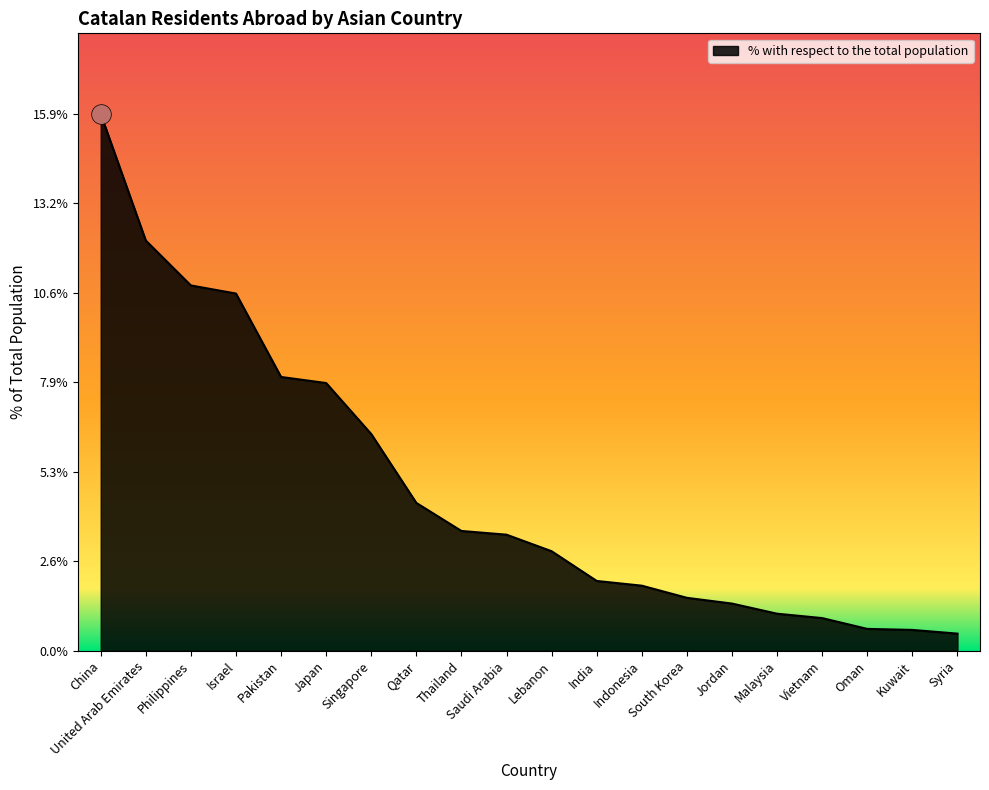

What is the change in value from Singapore to Lebanon?

-3.5